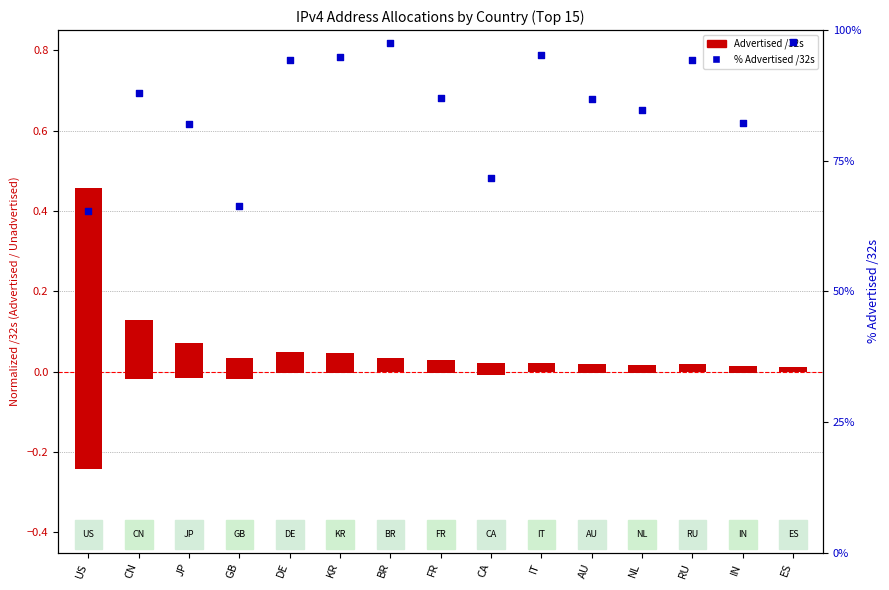

Is the value of Unadvertised /32s (neg) at KR greater than the value of % Advertised at IT?

No